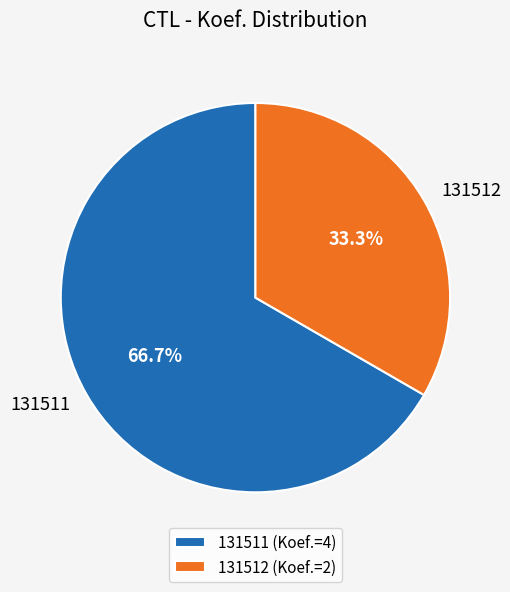

Which slice is the largest?

131511